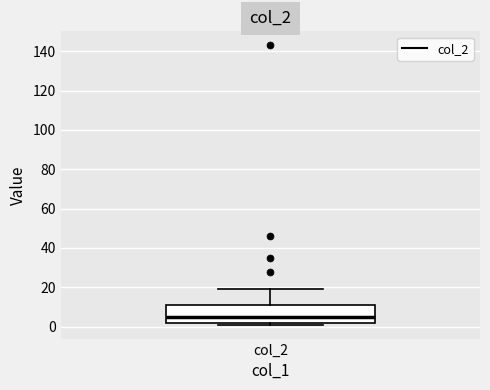

Where is the upper edge of the box for col_2 on the y-axis? The values are not printed on the chart, so give them approximately, as read against the axis.

12